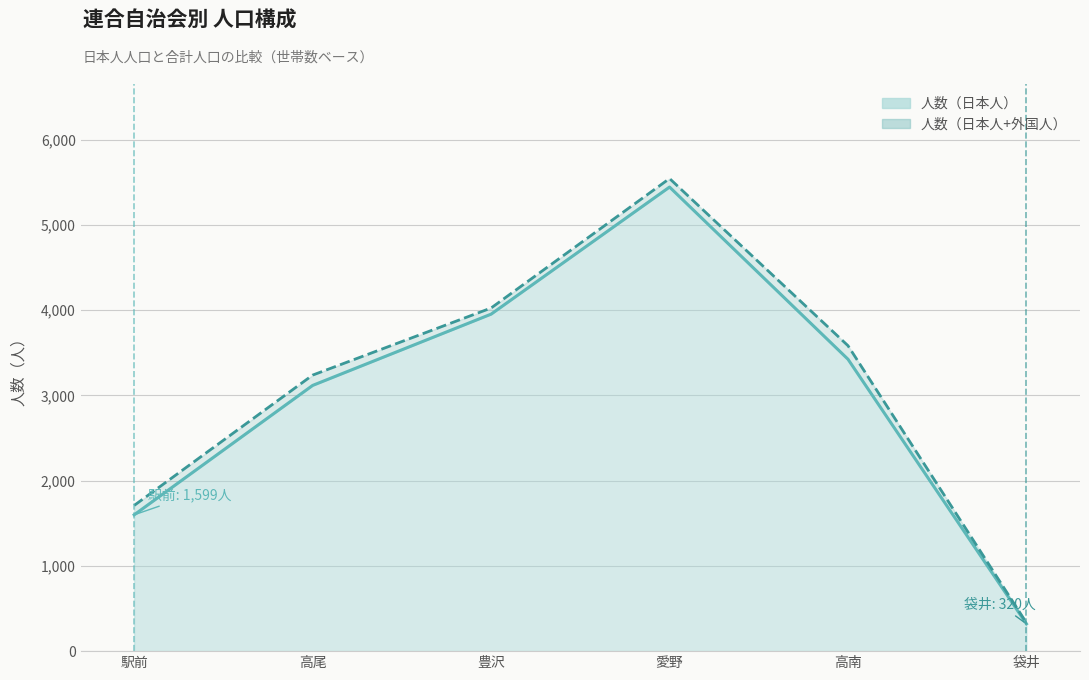

What is the sum of all 人数（日本人+外国人） values?

18431